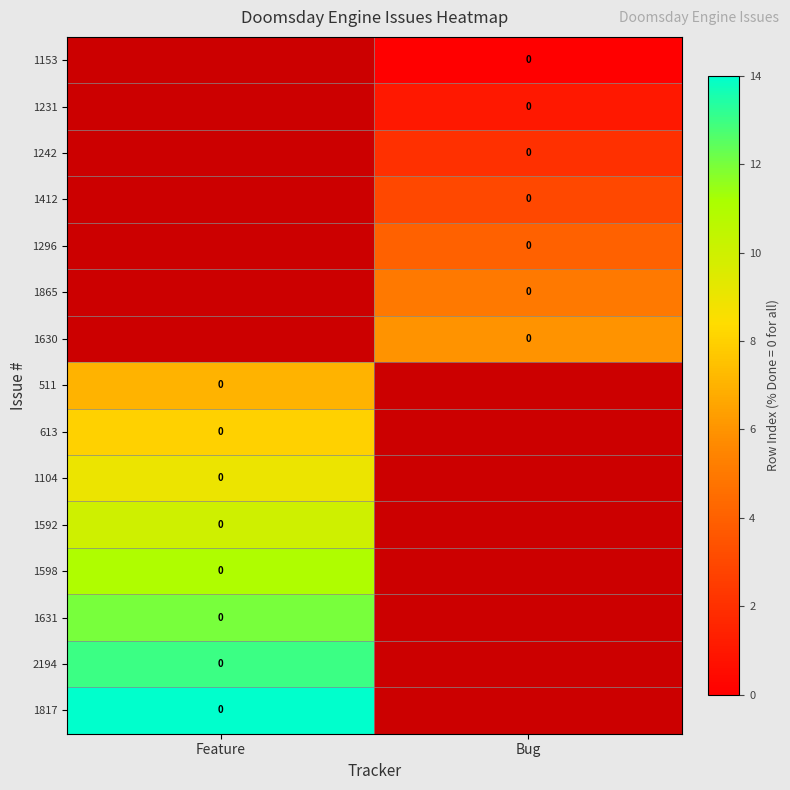

List the labels in order of 1231 value, smallest first.

Feature, Bug